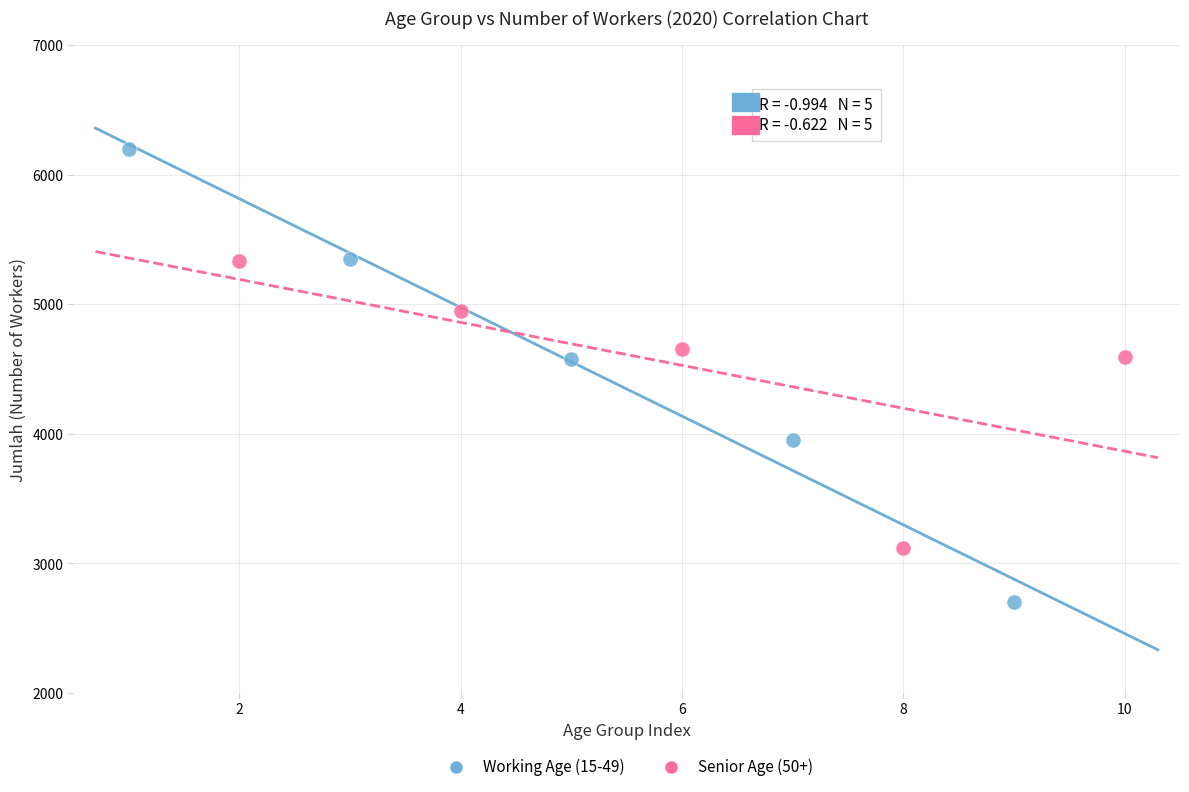

Which series reaches the minimum Y coordinate?

Working Age (15-49)